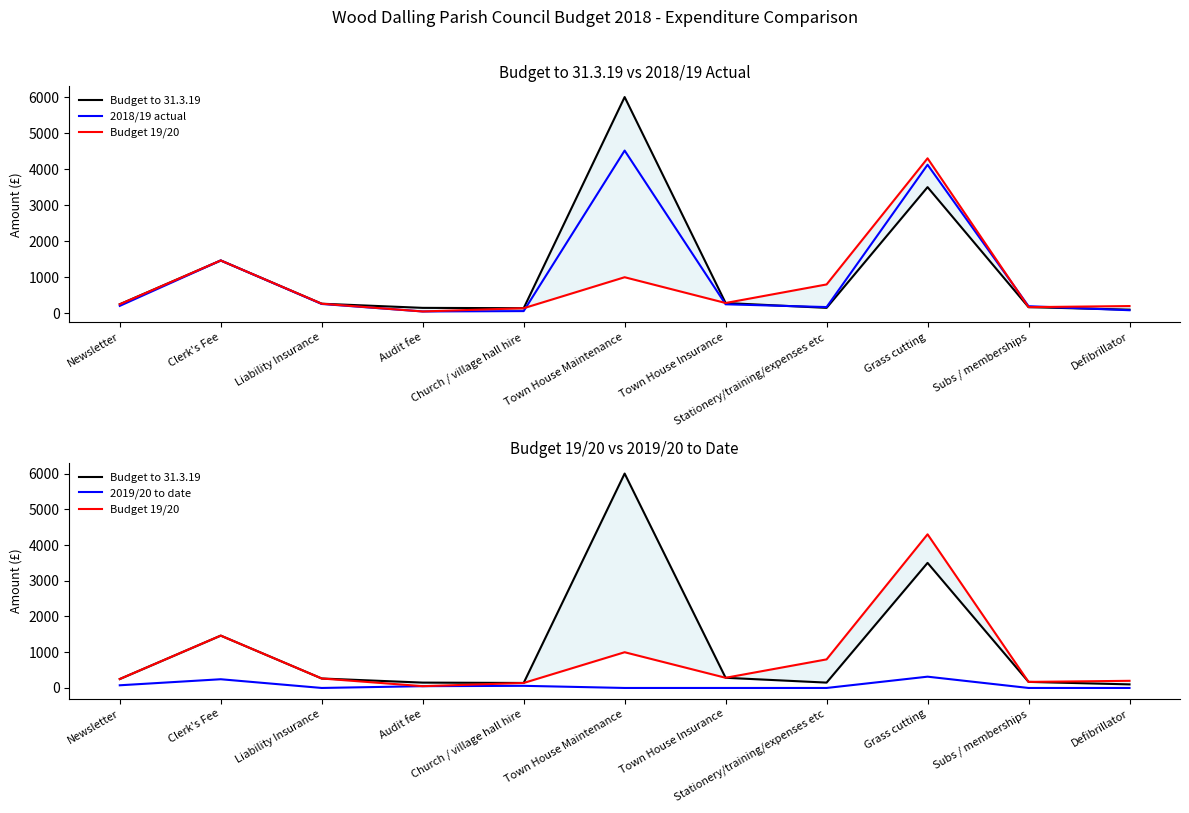

True or false: 2019/20 to date has more than 0 interior local peaks.

True